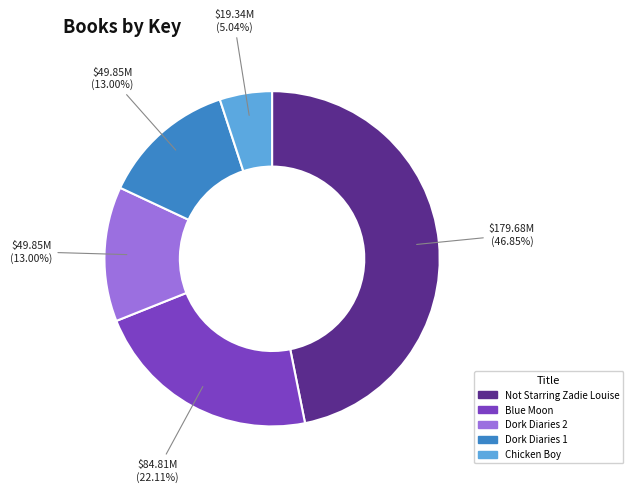

Which category has the smallest portion of the pie?

Chicken Boy